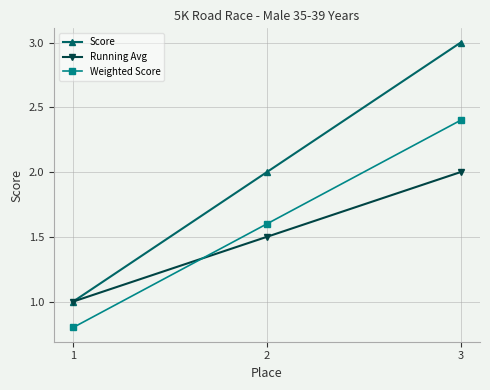

Which category has the highest value across all series?

3